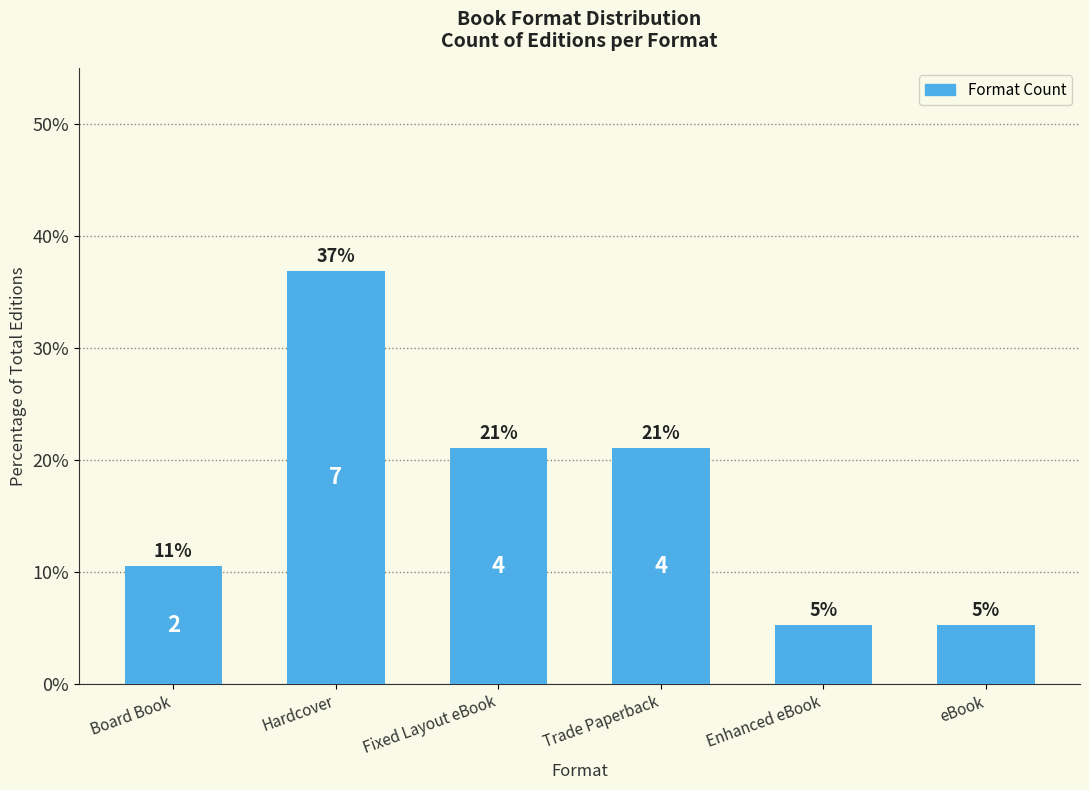

What is the label of the 4th bar from the right?

Fixed Layout eBook